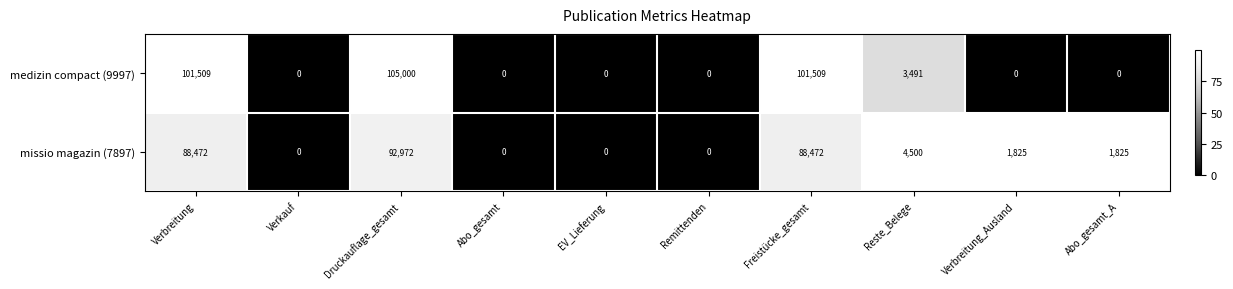

What is the maximum value for medizin compact (9997)?

105000